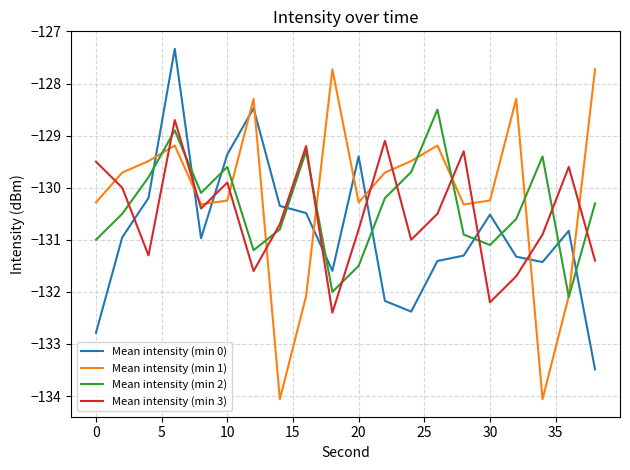

After their last crossing, which series has the higher values: Mean intensity (min 0) or Mean intensity (min 2)?

Mean intensity (min 2)